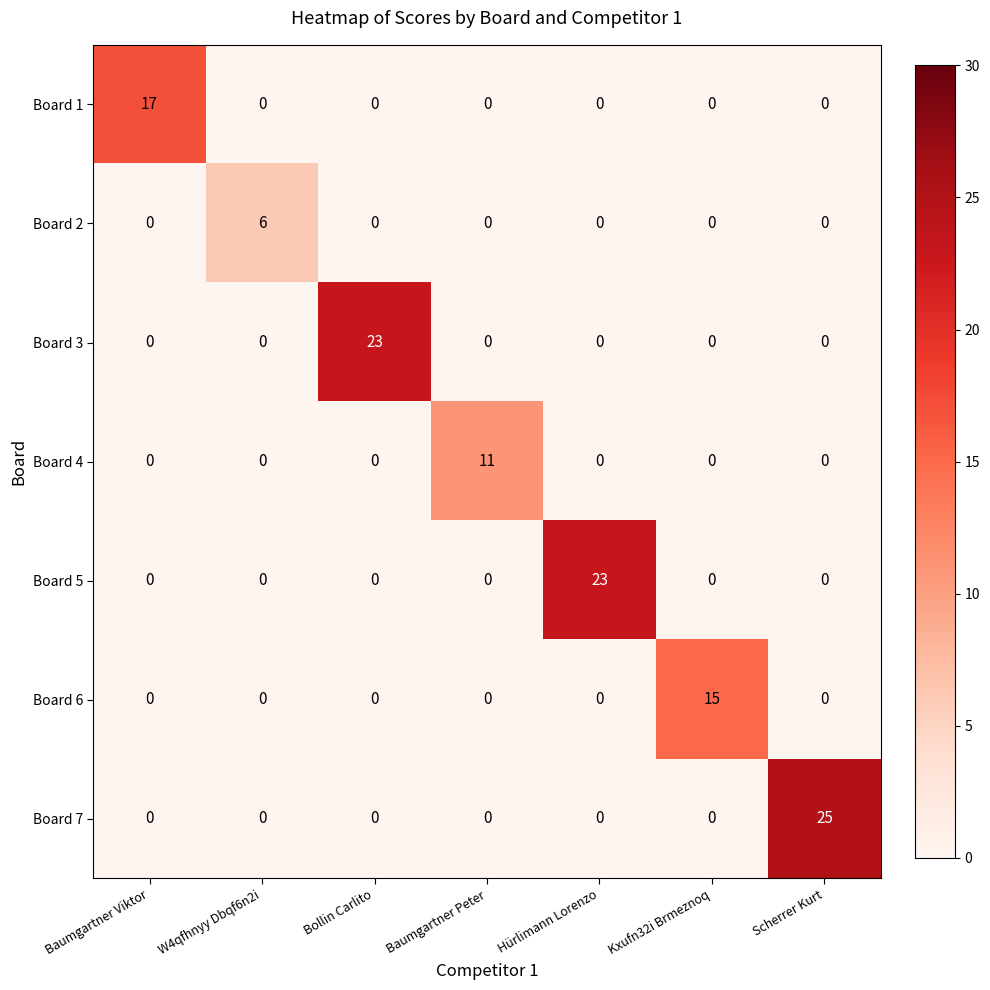

Which series has the largest total across all categories?

Board 7